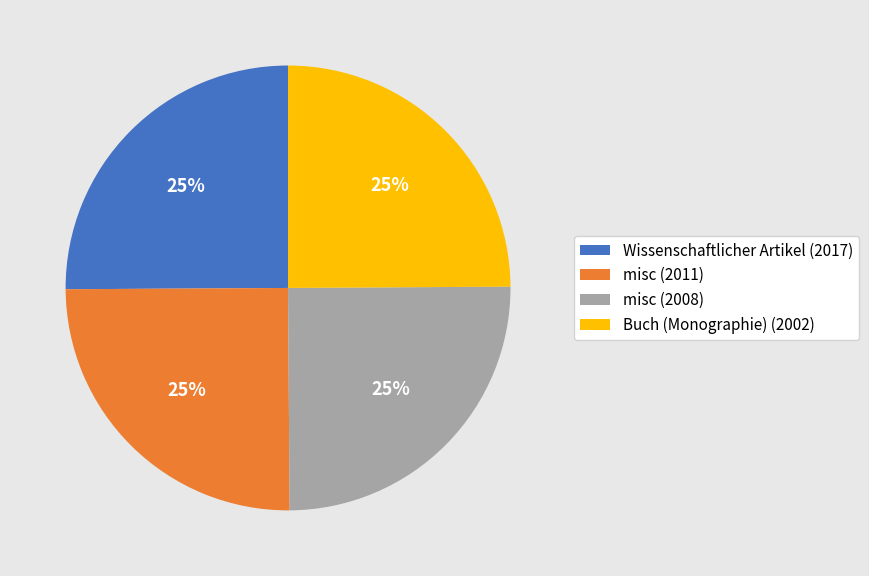

Approximately how many times larger is the value at misc (2008) compared to misc (2011)?

1.0